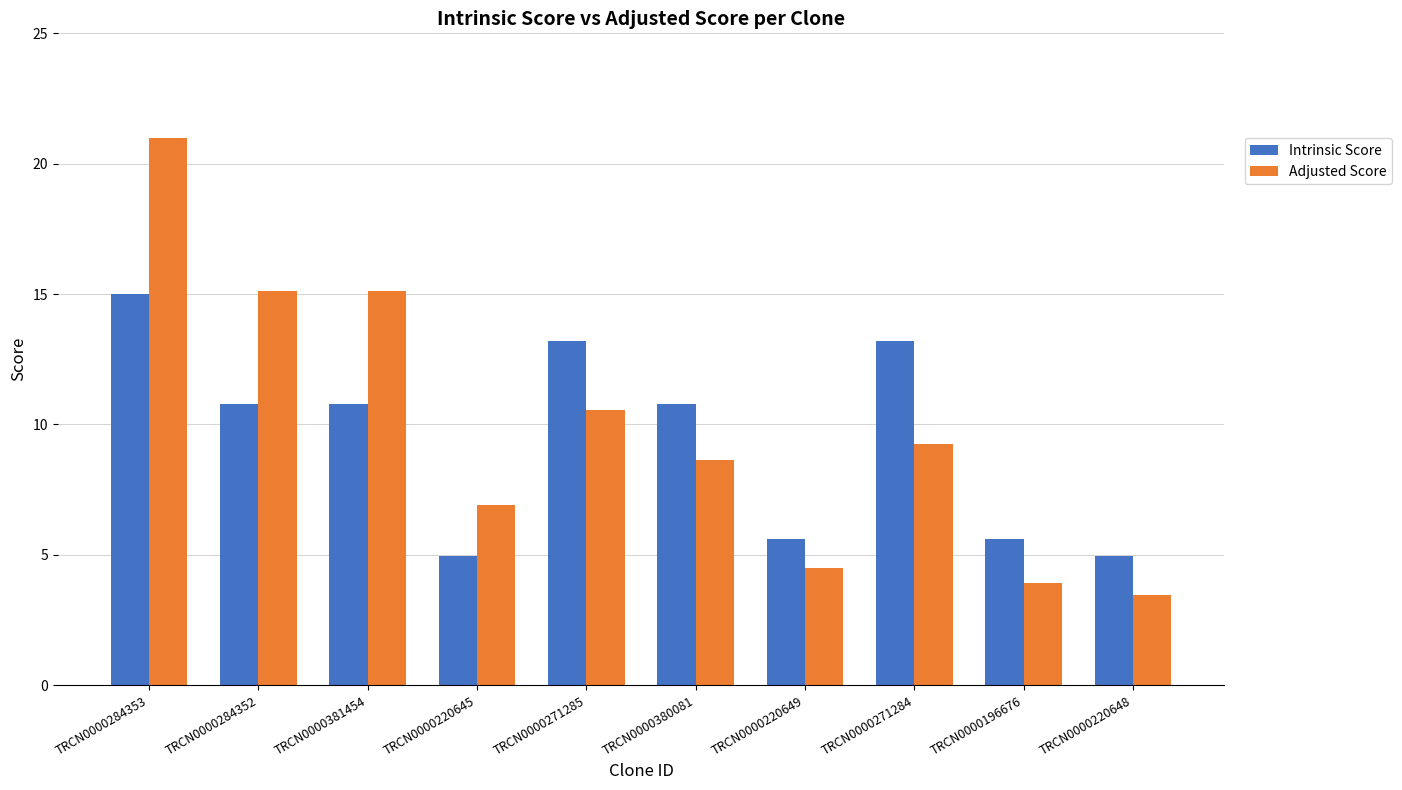

How many groups of bars are there?

10